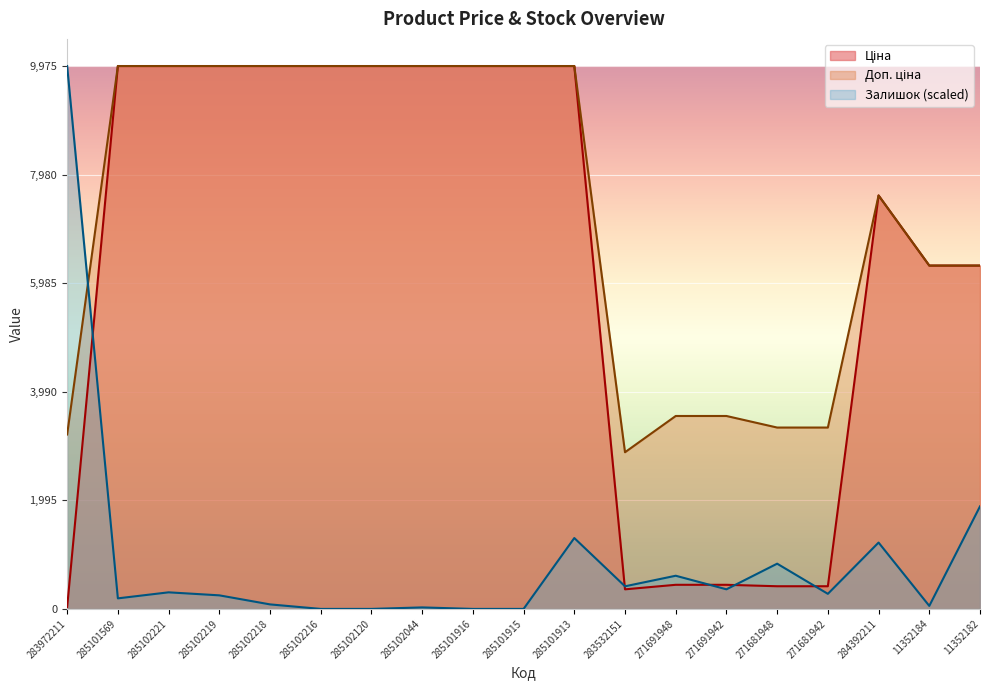

At which category does Залишок reach its first local peak?

285102221